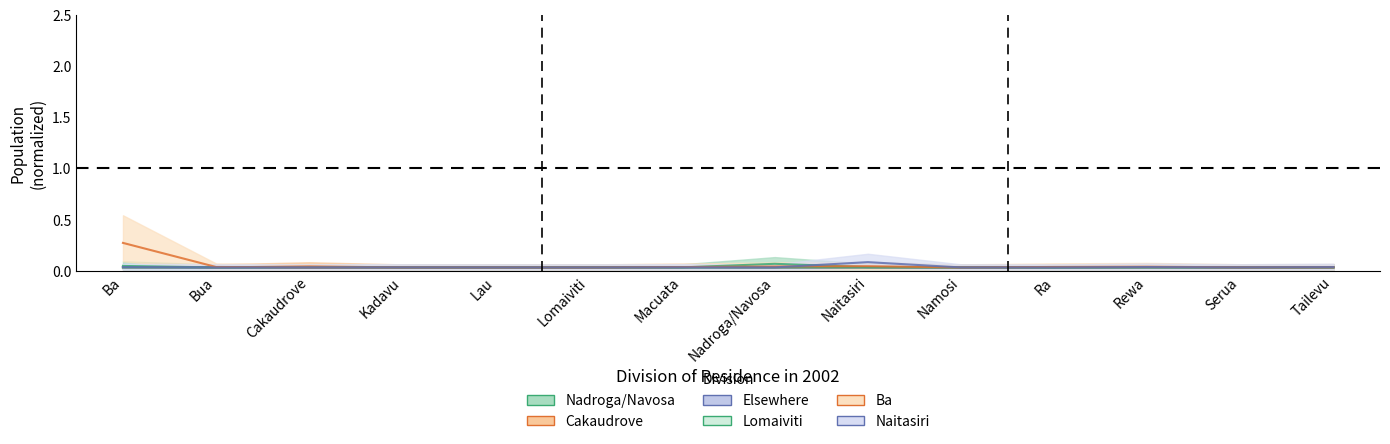

Is the value of Ba at Ba greater than the value of Elsewhere at Lomaiviti?

Yes